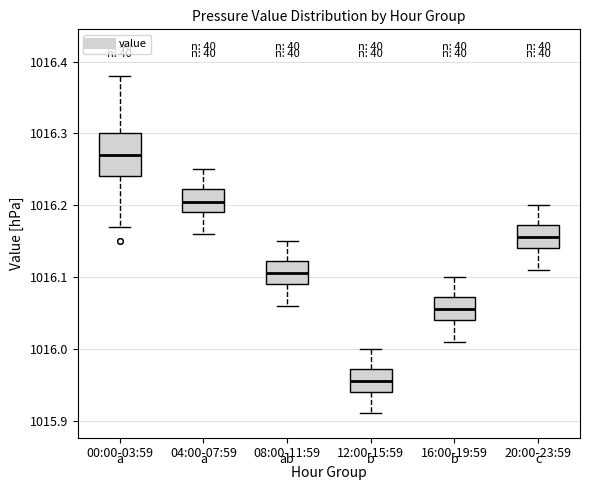

Which box has the highest median line?

00:00-03:59